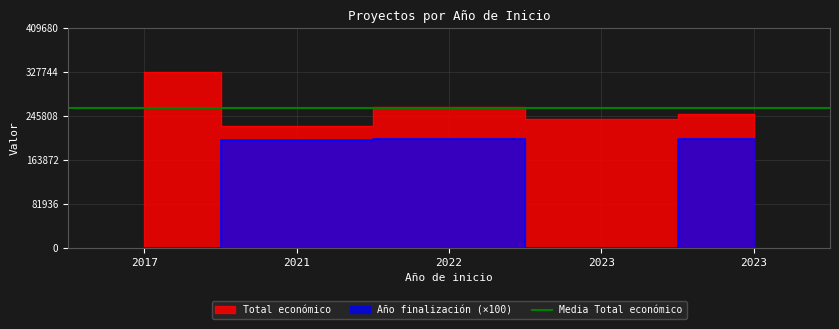

What is the average value of the Anno de finalizacion series?

121460